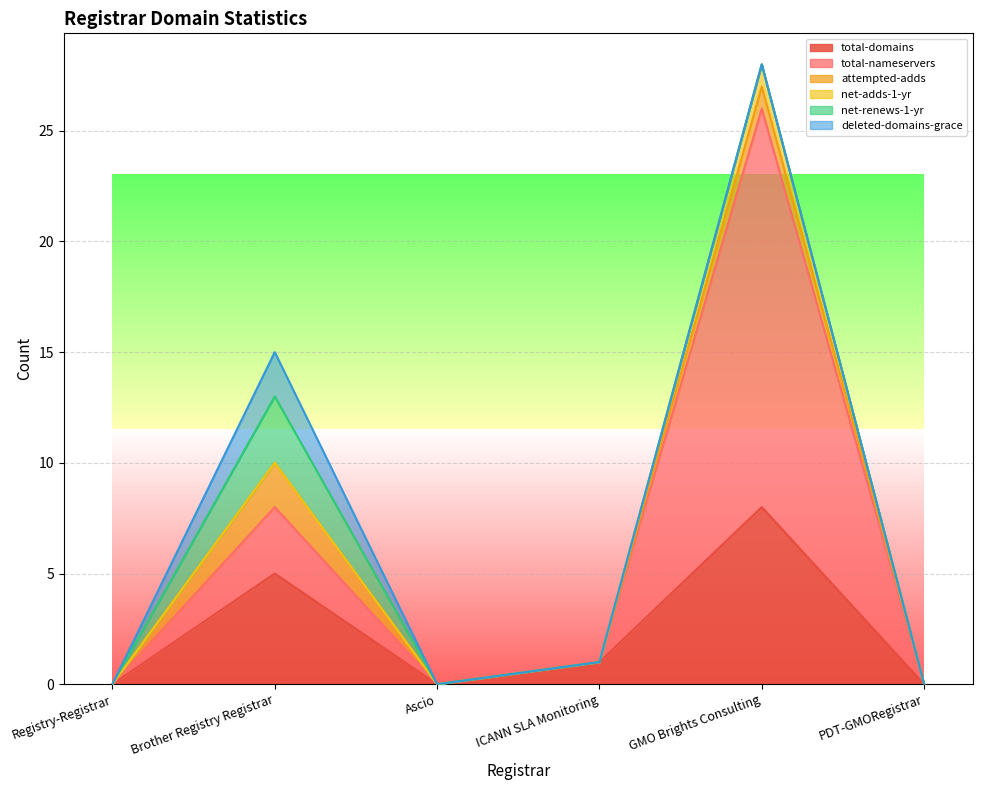

Is the value of total-domains at Brother Registry Registrar greater than the value of total-nameservers at ICANN SLA Monitoring?

Yes